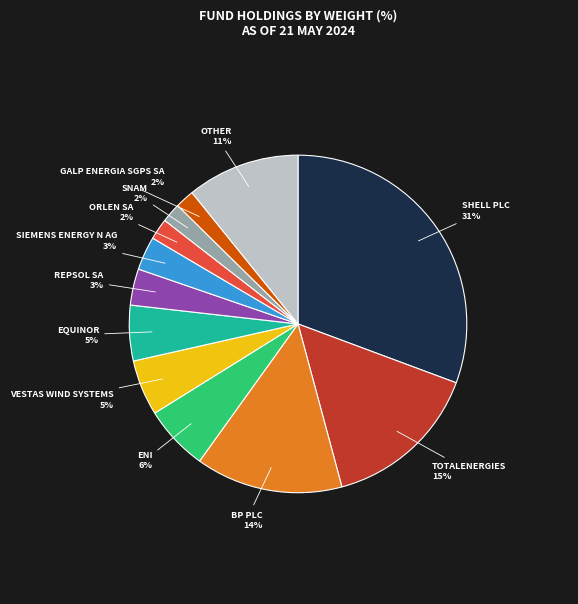

To the nearest percent, what is the difference between the largest and smallest slice percentages?

29%